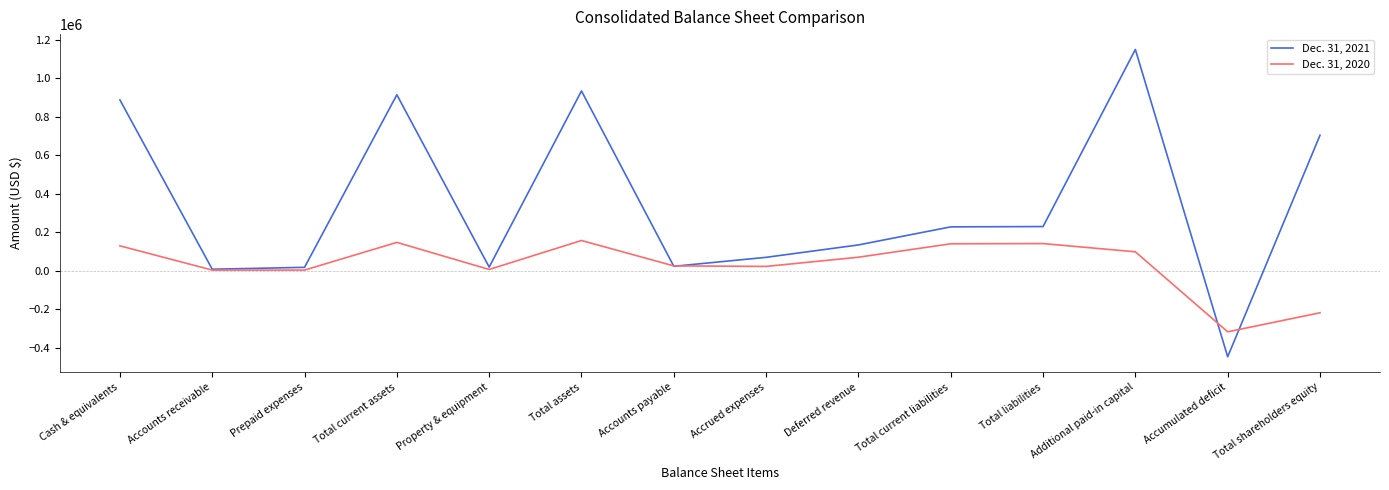

True or false: Dec. 31, 2020 and Dec. 31, 2021 intersect in this chart.

True